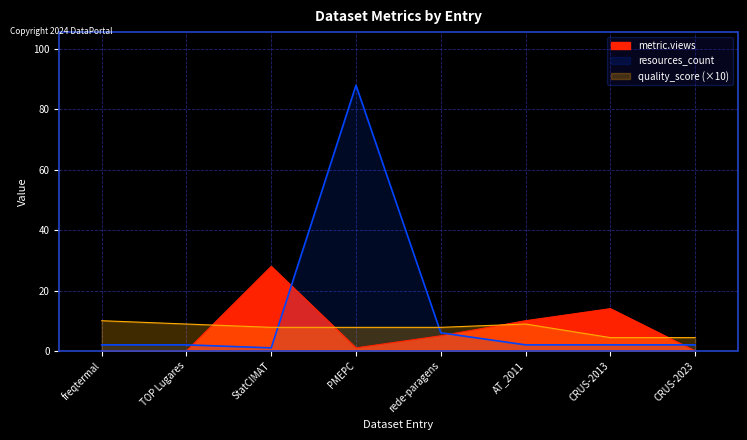

Which series changed the most between StatCIMAT and rede-paragens?

metric.views